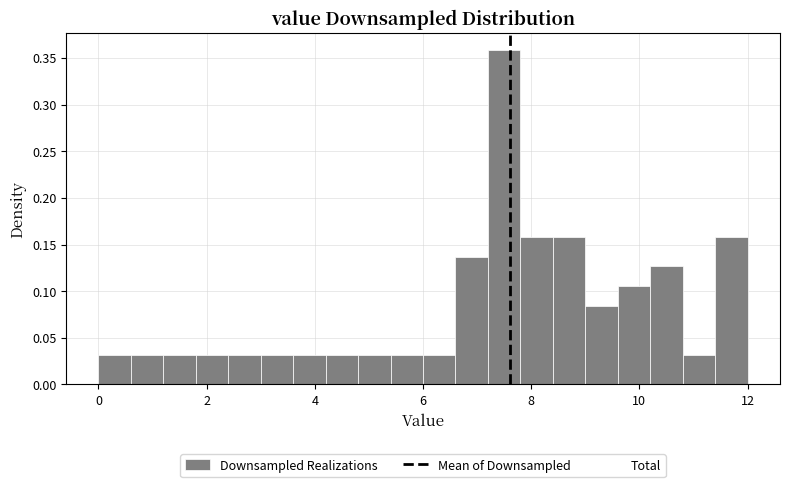

Around what value on the x-axis is the tallest bar? Give the approximate position of its centre, as read against the axis.

7.6